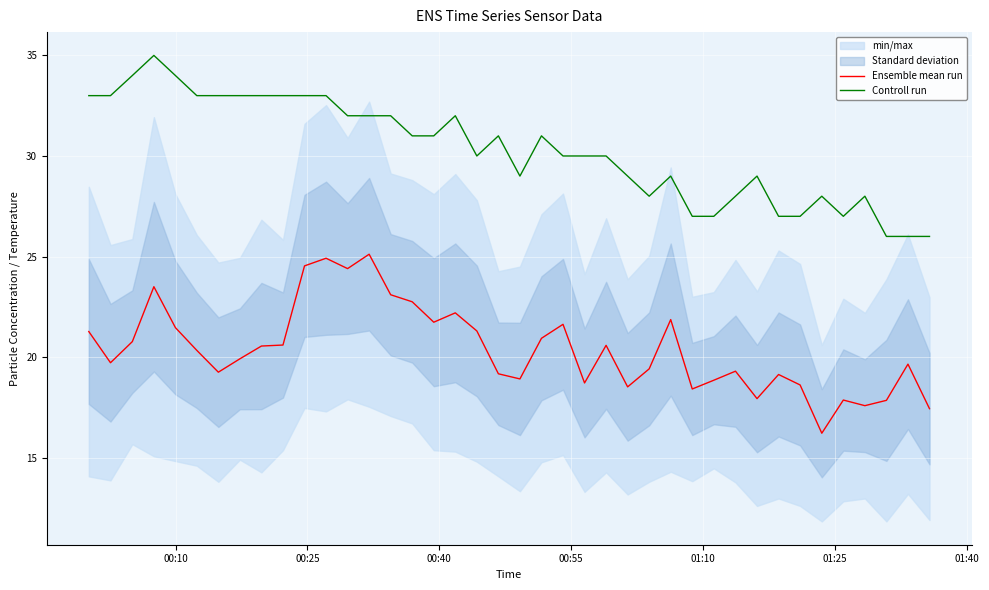

True or false: Controll run and Ensemble mean run intersect in this chart.

False